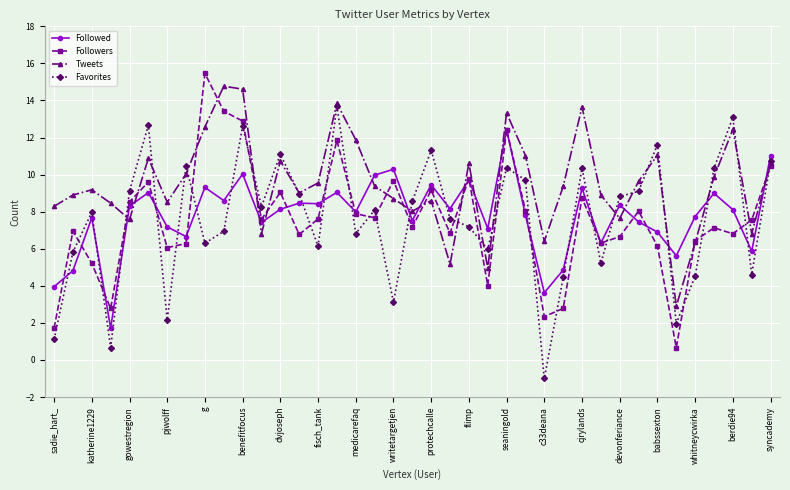

What is the maximum value for Followed?

12.4